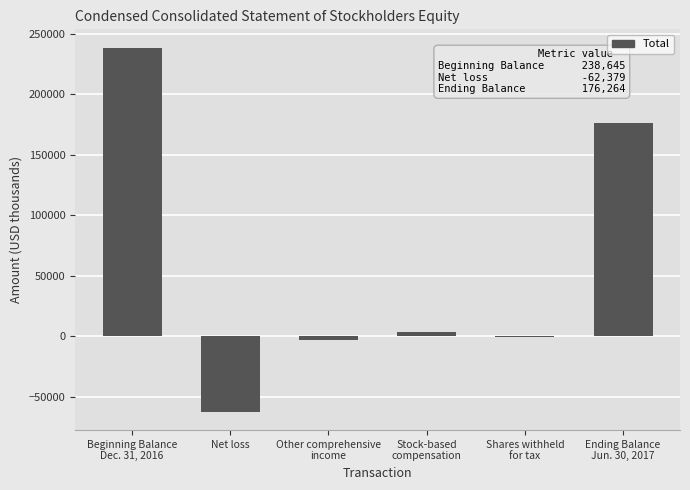

Reading left to right, transcribe all the data shown in this chart.

Beginning Balance
Dec. 31, 2016=238645	Net loss=-62379	Other comprehensive
income=-2999	Stock-based
compensation=3428	Shares withheld
for tax=-431	Ending Balance
Jun. 30, 2017=176264